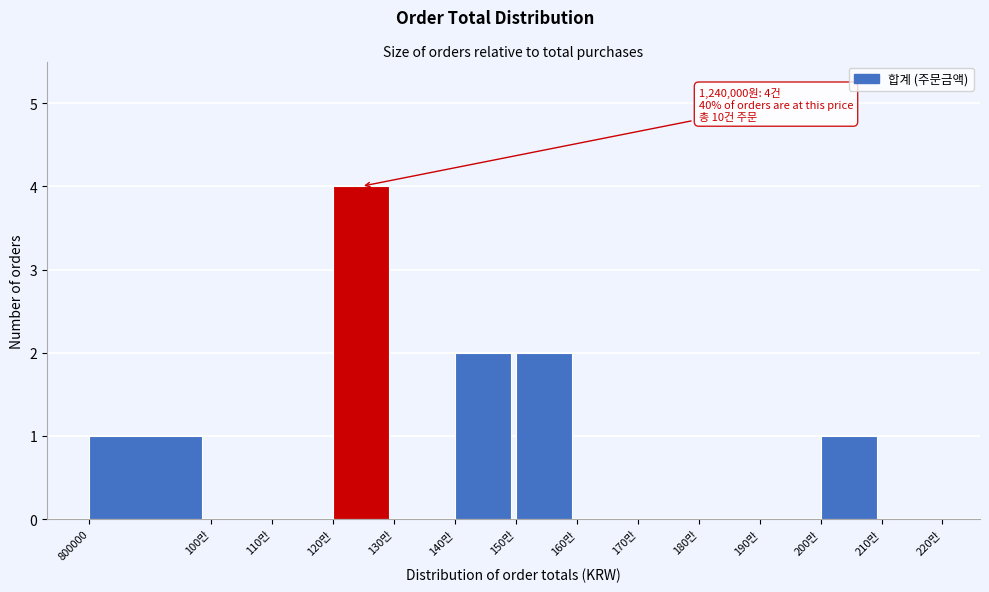

Reading right to left, transcribe all the data shown in this chart.

210만=0	200만=1	190만=0	180만=0	170만=0	160만=0	150만=2	140만=2	130만=0	120만=4	110만=0	100만=0	800000=1